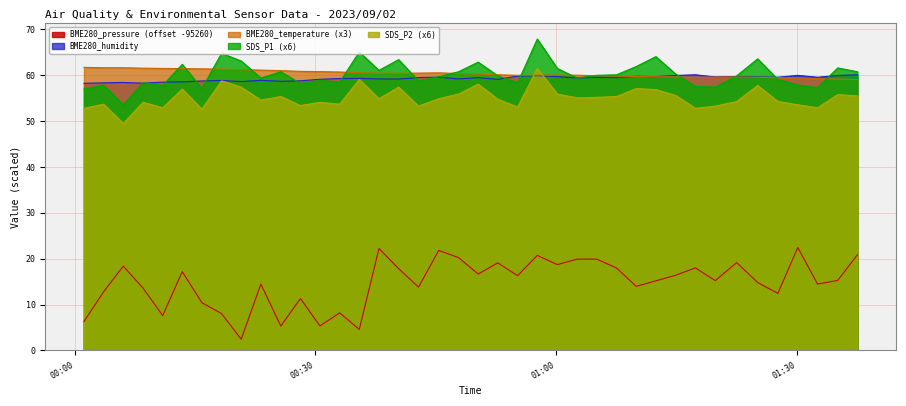

True or false: SDS_P2 and SDS_P1 cross at least once.

False